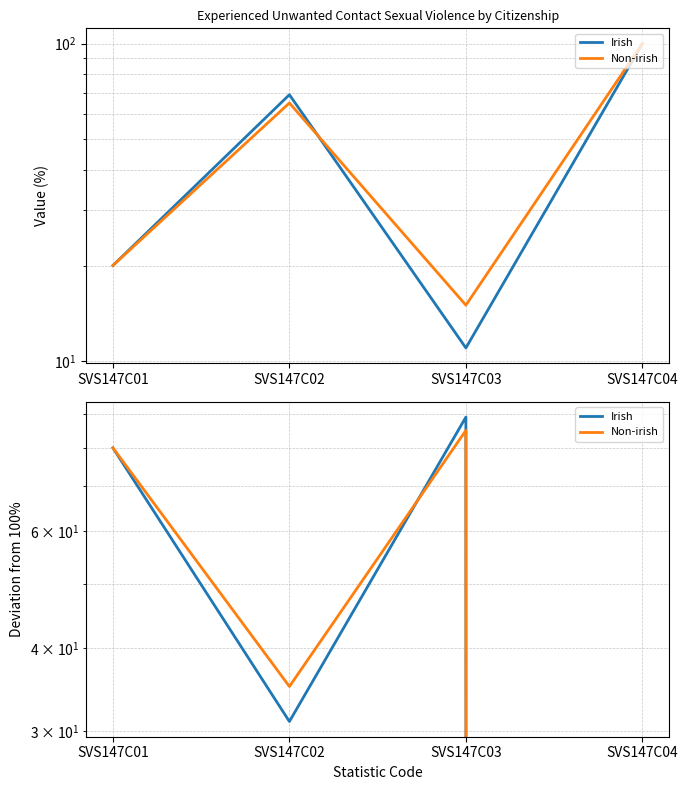

Where does the Non-irish series first go above 80?

SVS147C03